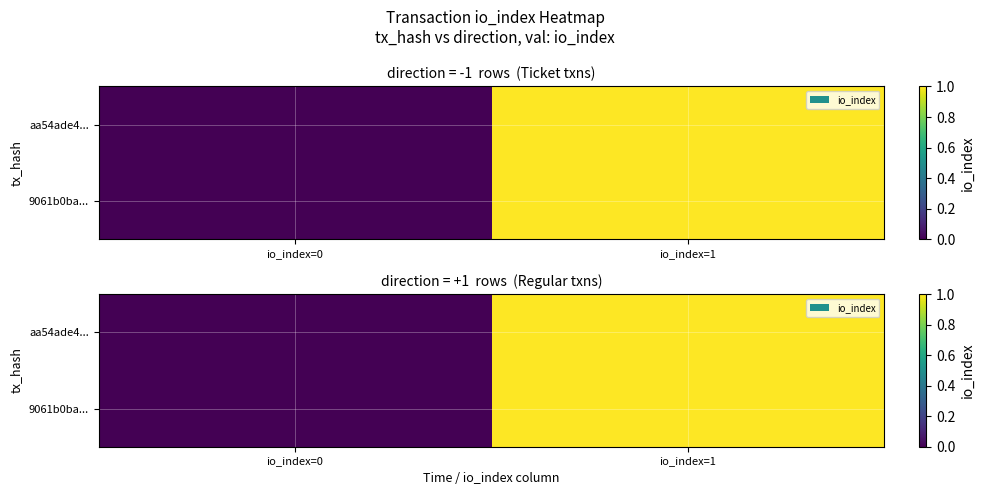

Rank the series at io_index=1 from lowest to highest value.

aa54ade4..., 9061b0ba...